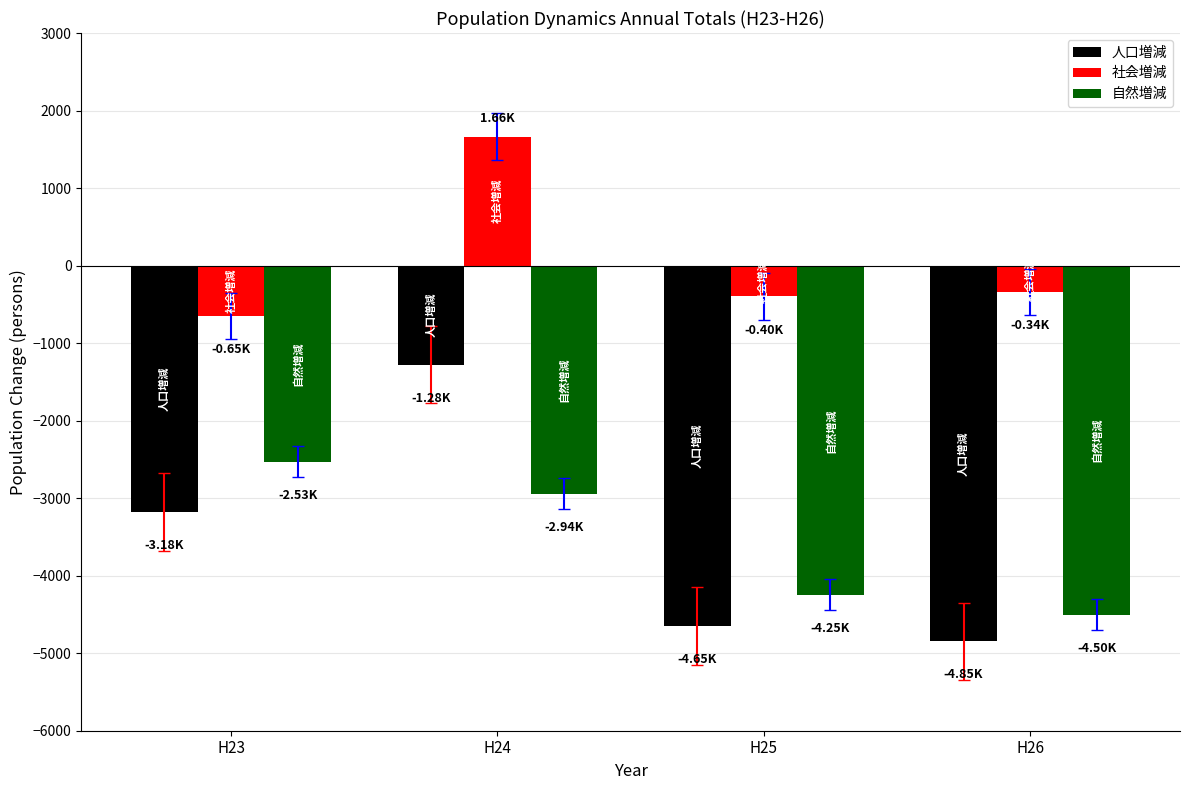

What is the spread (max minus min) of values at H25?

4249